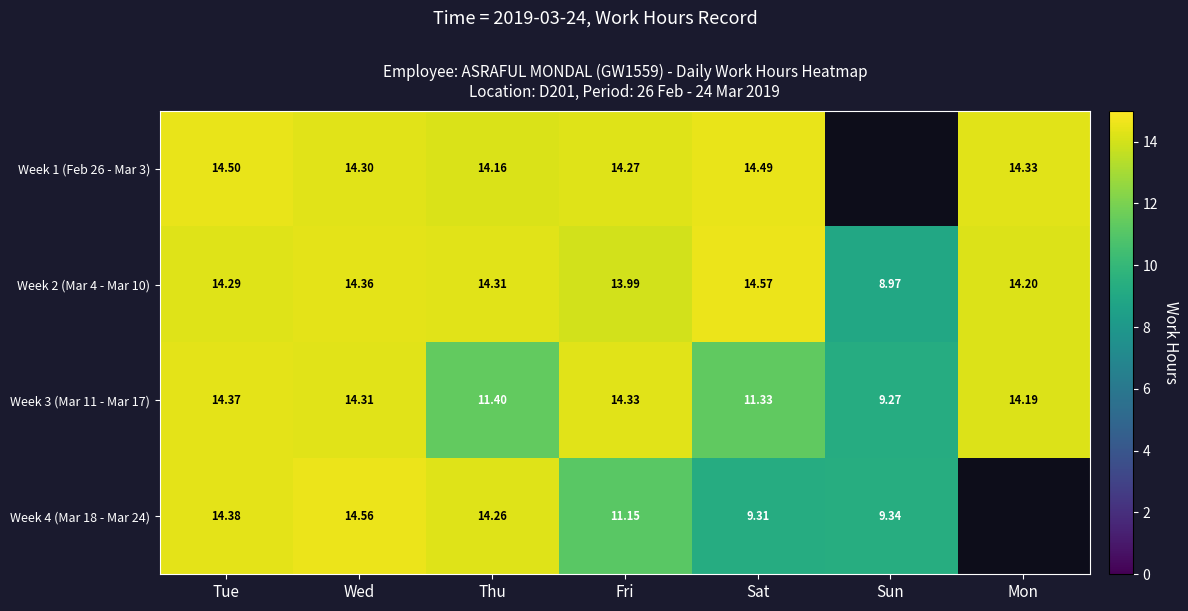

What is the maximum value shown in the chart?

14.6